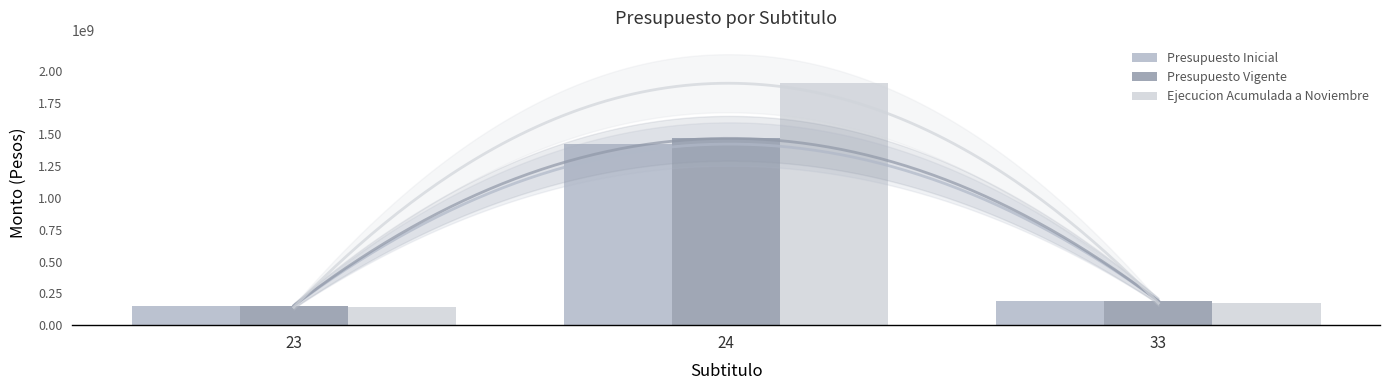

What is the highest value of the Presupuesto Inicial series?

1423430803